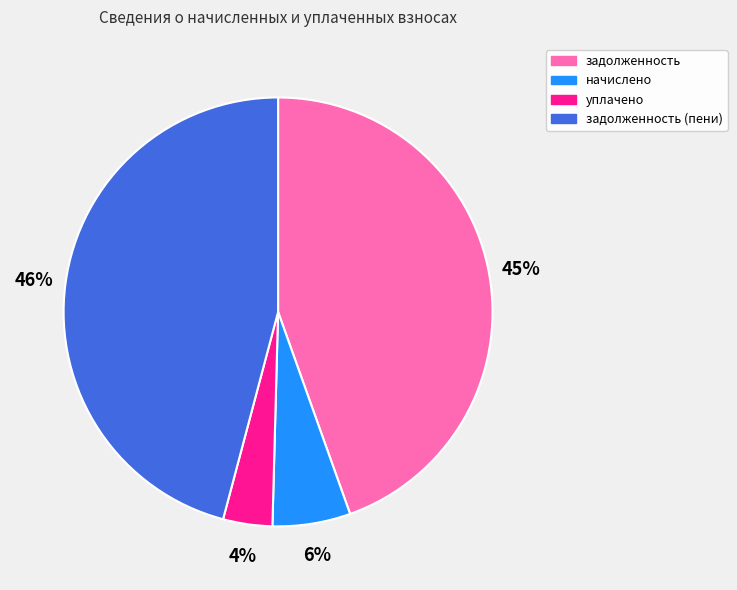

Do задолженность (пени) and начислено together represent more than half of the pie?

Yes